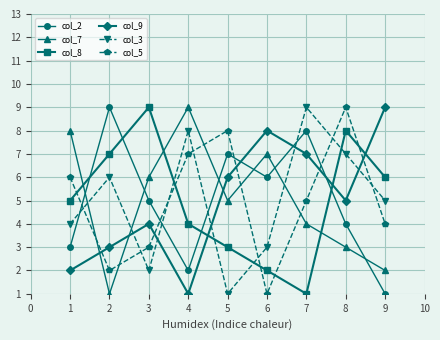

What is the greatest value displayed?

9